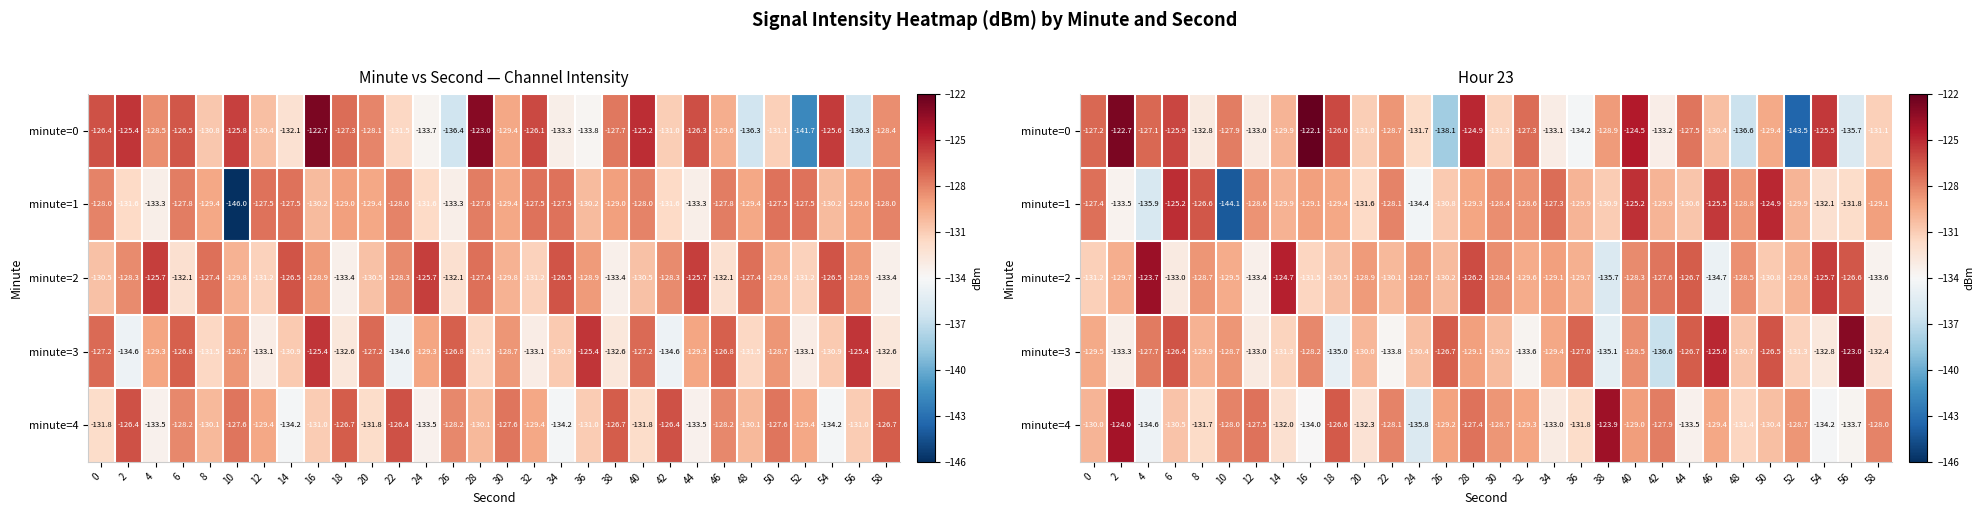

What is the sum of the minute=1 values at 0 and 22?

-255.5